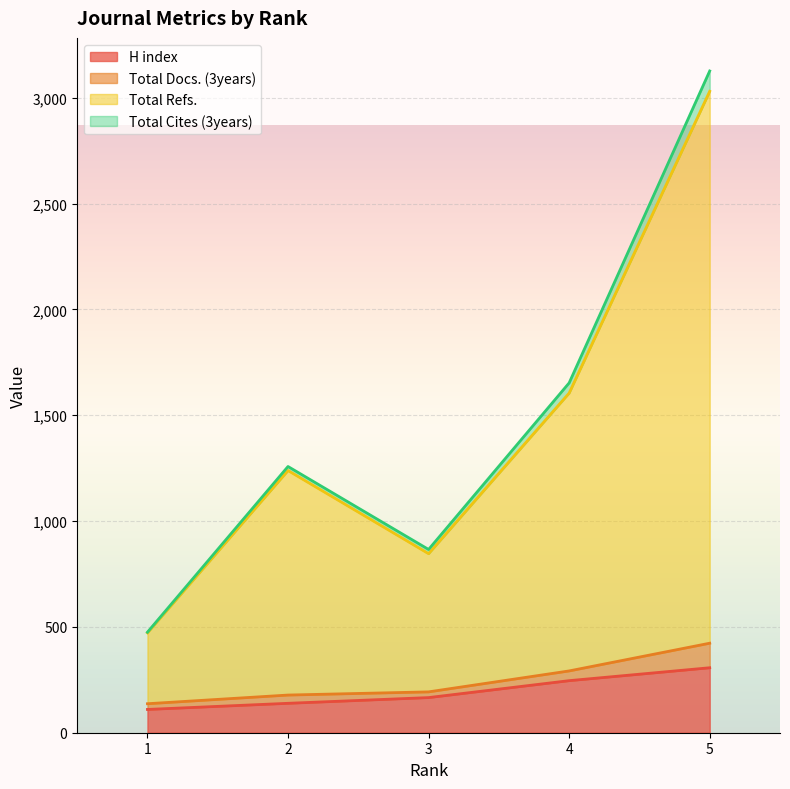

True or false: H index and Total Cites (3years) cross at least once.

False